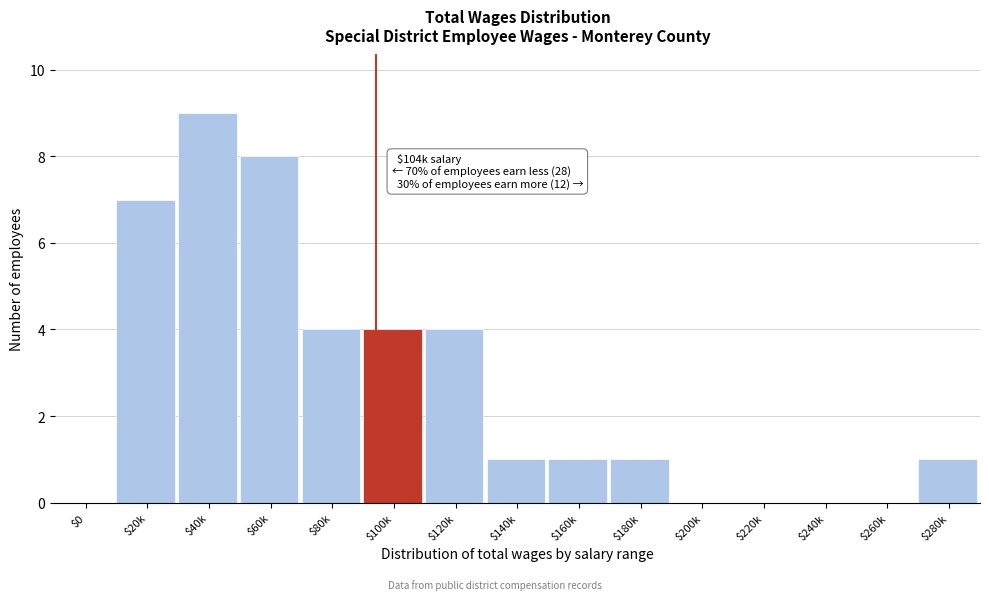

What is the sum of all values?

40